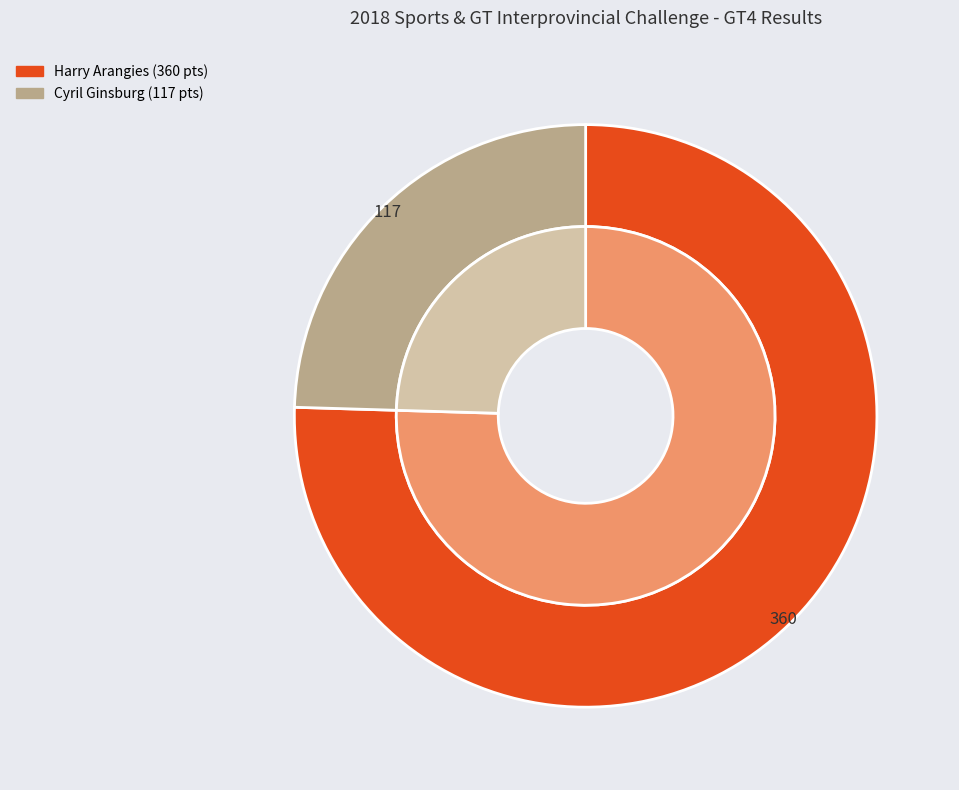

To the nearest percent, what is the combined percentage of Cyril Ginsburg and Harry Arangies?

100%